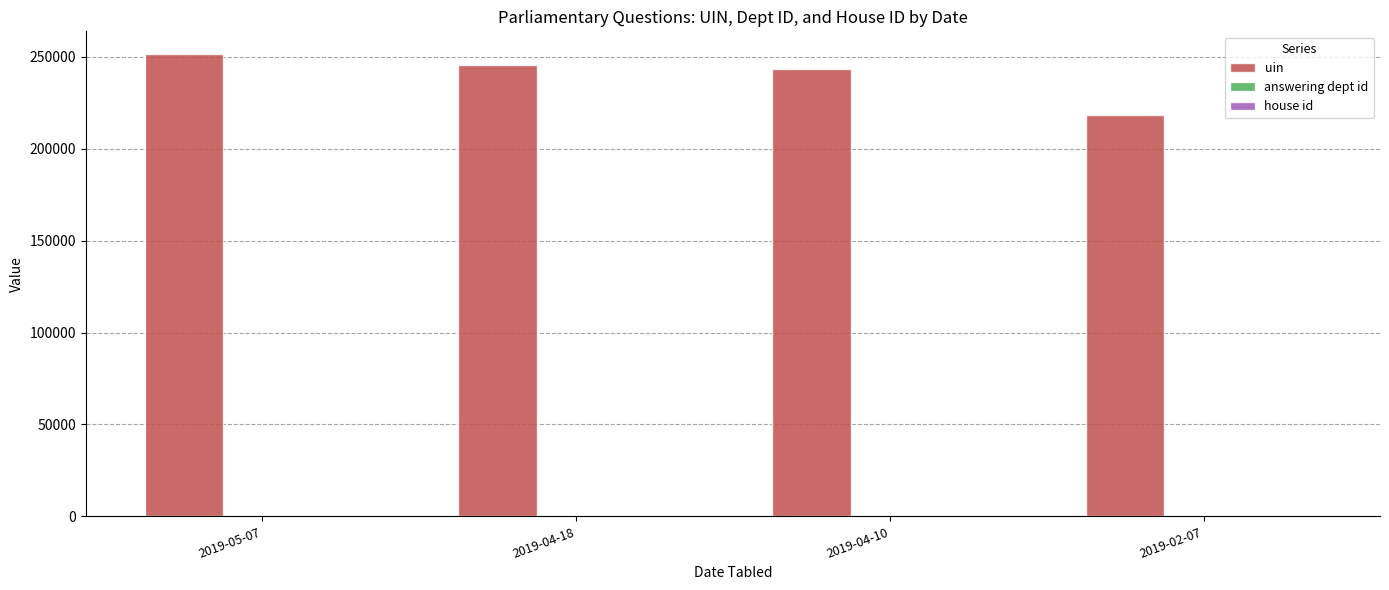

Between 2019-04-18 and 2019-02-07, which series saw the biggest shift?

uin